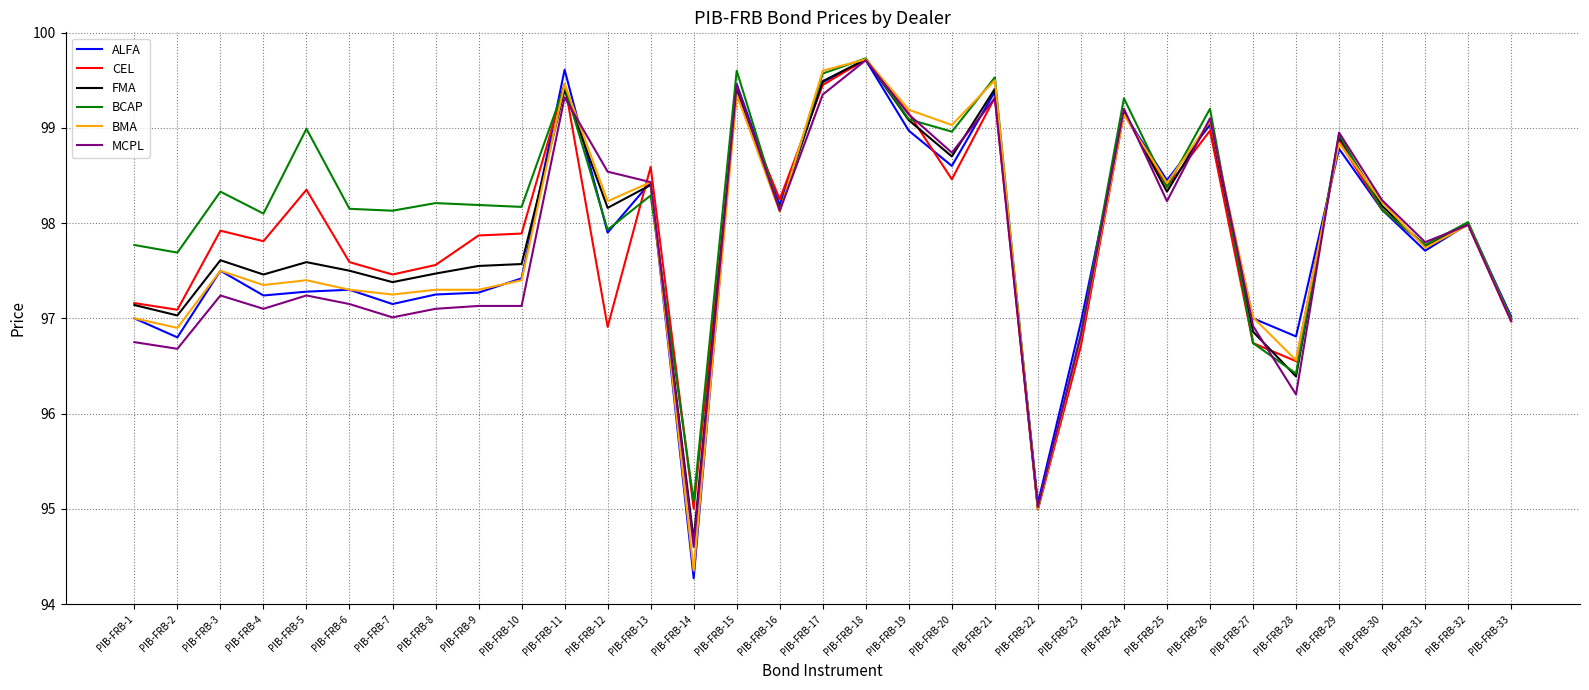

Is the value of ALFA at PIB-FRB-23 greater than the value of MCPL at PIB-FRB-20?

No